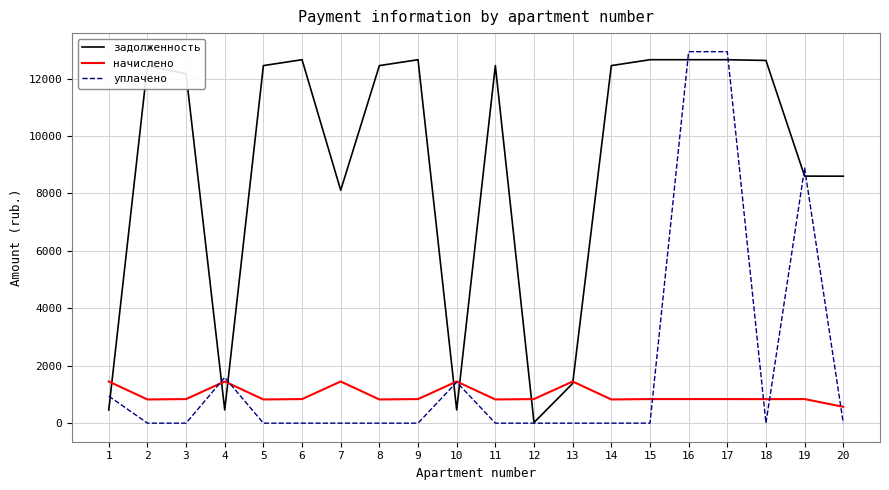

Which series has the largest total across all categories?

задолженность